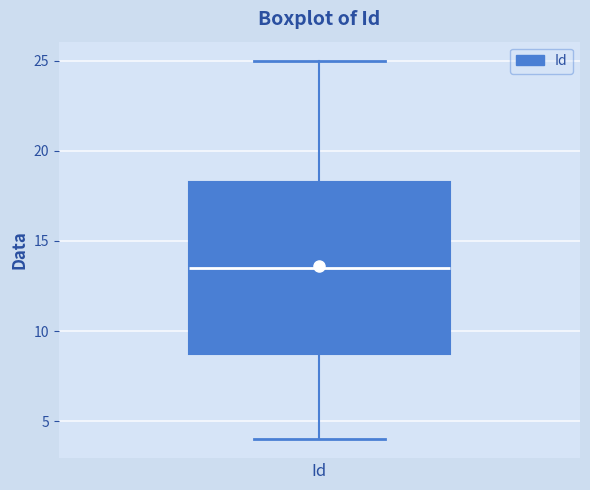

Where is the upper edge of the box for Id on the y-axis? The values are not printed on the chart, so give them approximately, as read against the axis.

18.5